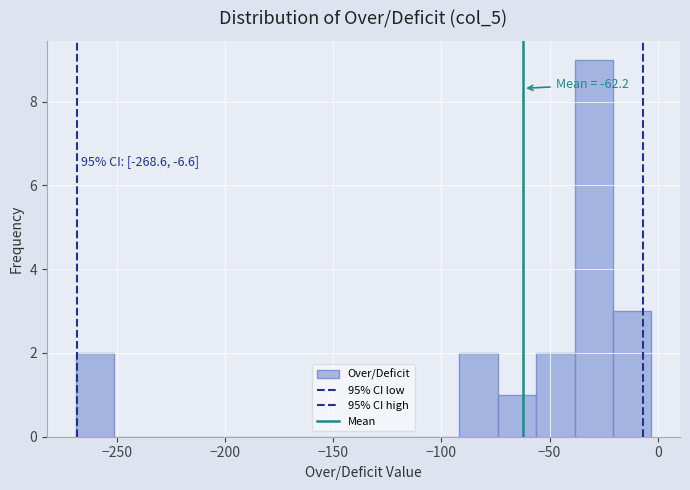

Read against the x-axis, roughly where is the centre of the tallest bar?

-30